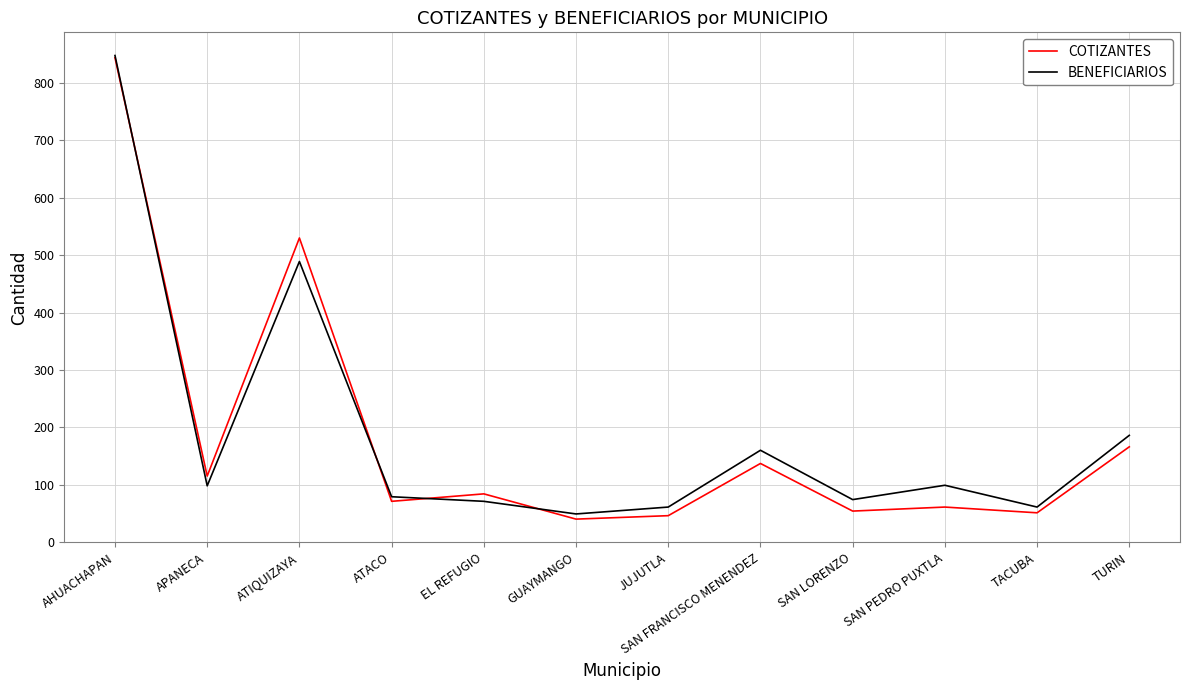

After their last crossing, which series has the higher values: COTIZANTES or BENEFICIARIOS?

BENEFICIARIOS